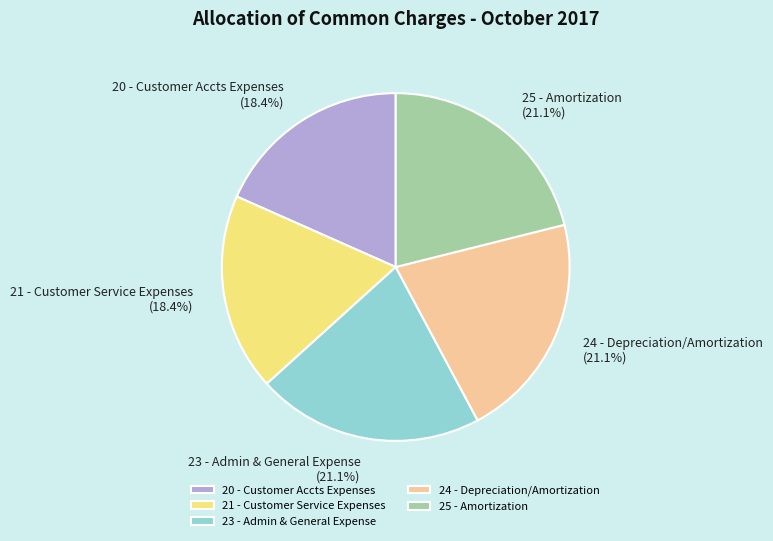

To the nearest percent, what is the difference between the largest and smallest slice percentages?

3%